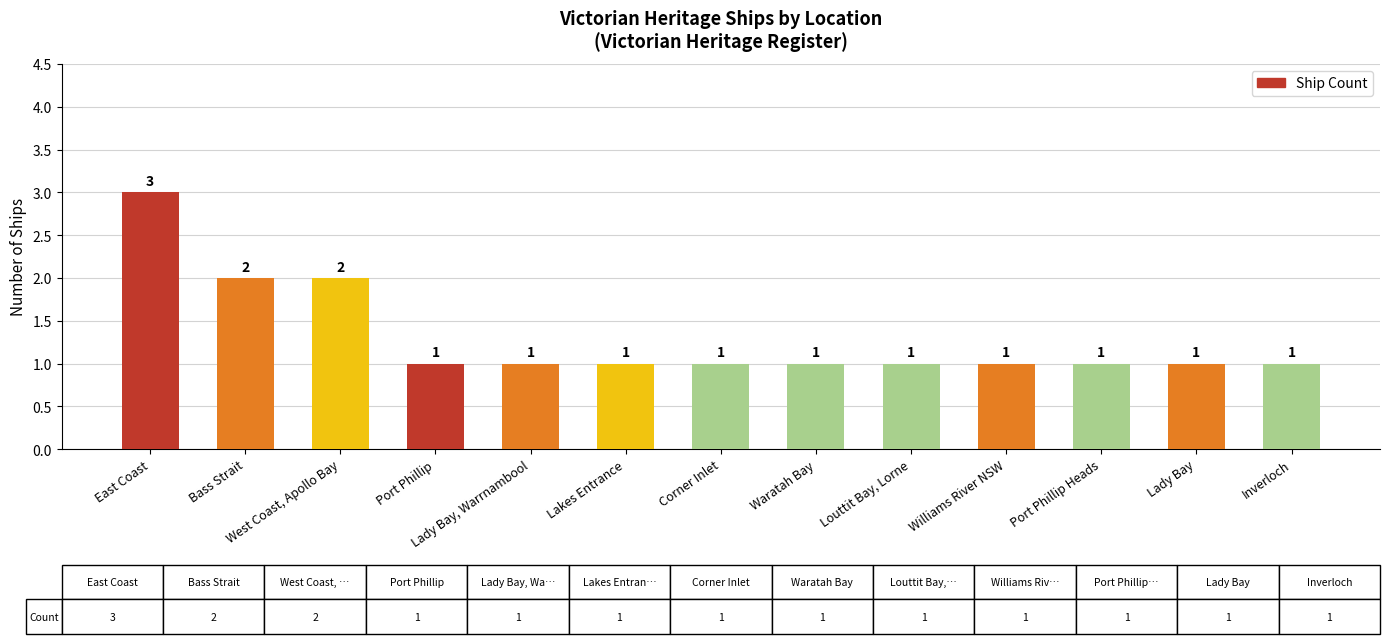

Reading left to right, extract all data points from this chart.

East Coast=3	Bass Strait=2	West Coast, Apollo Bay=2	Port Phillip=1	Lady Bay, Warrnambool=1	Lakes Entrance=1	Corner Inlet=1	Waratah Bay=1	Louttit Bay, Lorne=1	Williams River NSW=1	Port Phillip Heads=1	Lady Bay=1	Inverloch=1